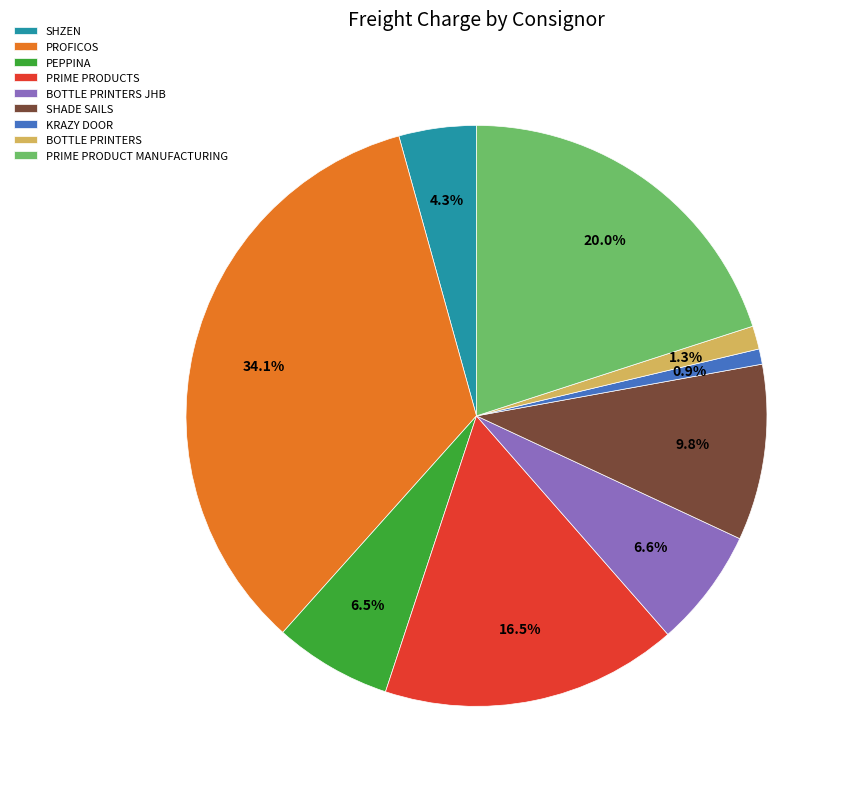

Does any single category account for the majority?

No